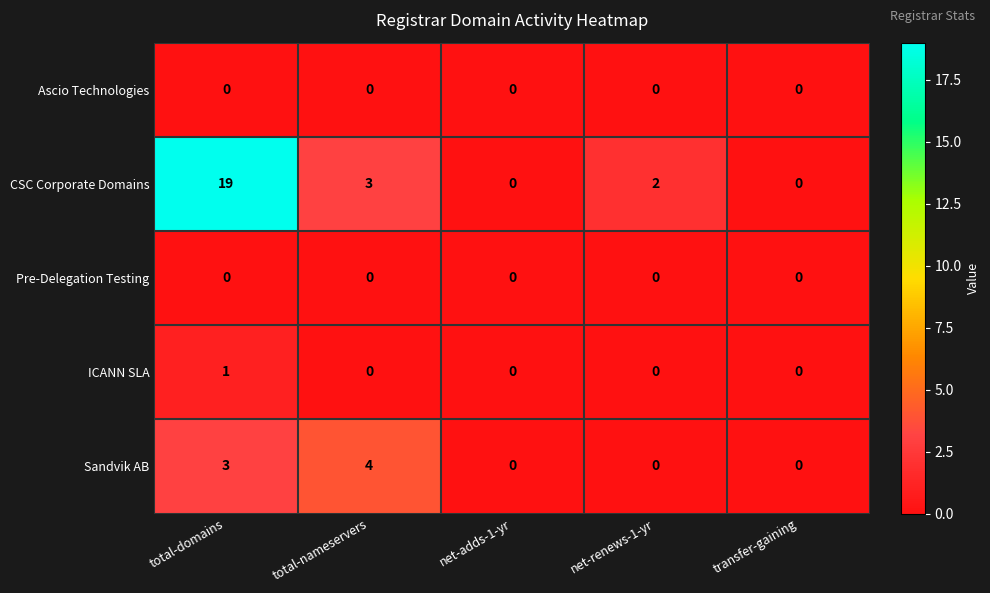

Which series has the widest spread of values?

CSC Corporate Domains